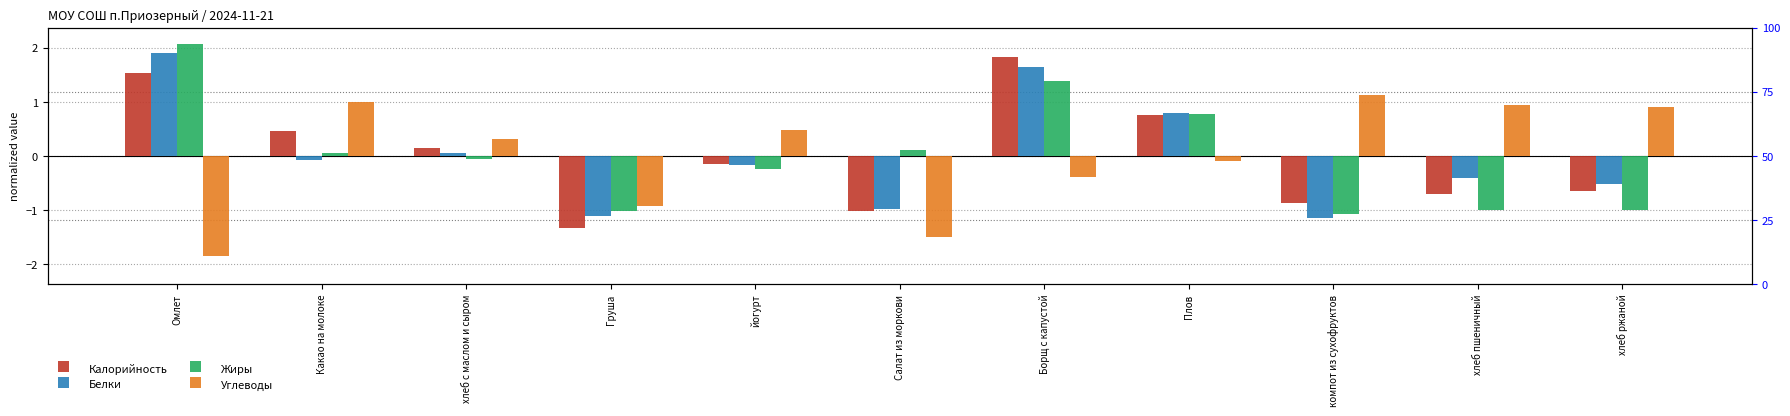

What is the greatest value displayed?

2.1